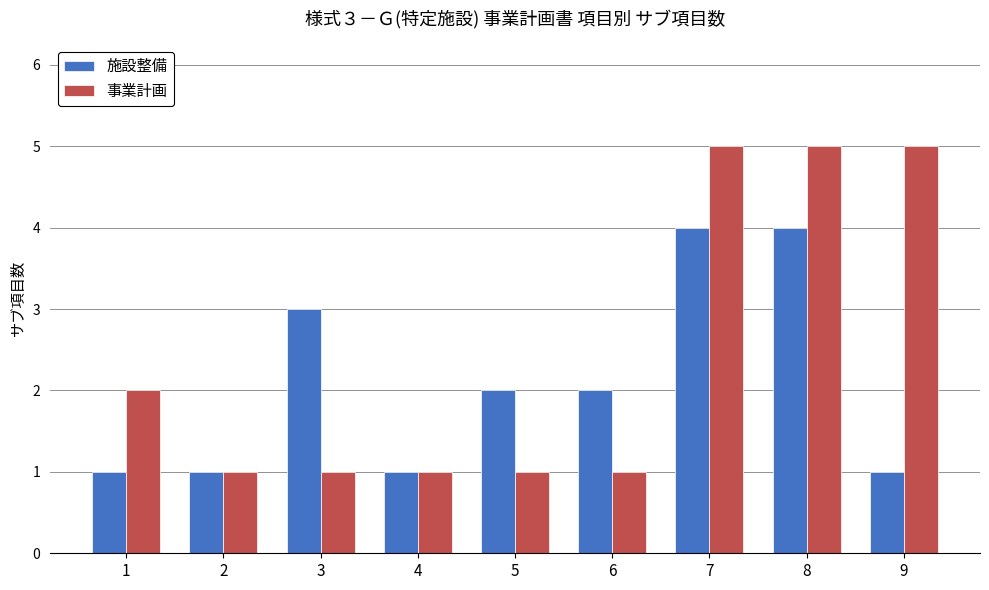

Reading right to left, what are all the values shown in this chart?

施設整備: 9=1	8=4	7=4	6=2	5=2	4=1	3=3	2=1	1=1
事業計画: 9=5	8=5	7=5	6=1	5=1	4=1	3=1	2=1	1=2